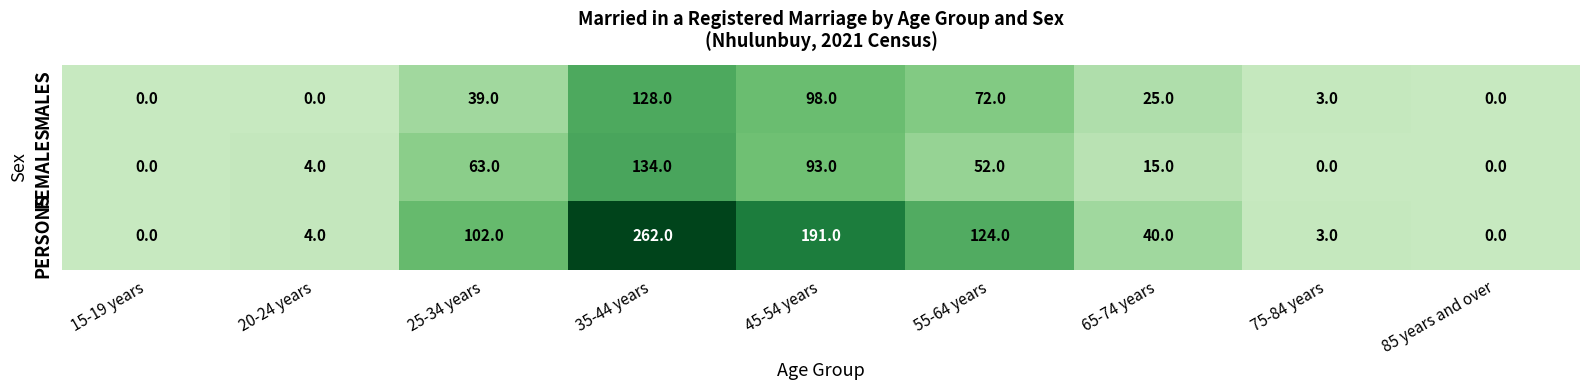

Rank the series by their maximum value, from lowest to highest.

MALES, FEMALES, PERSONS